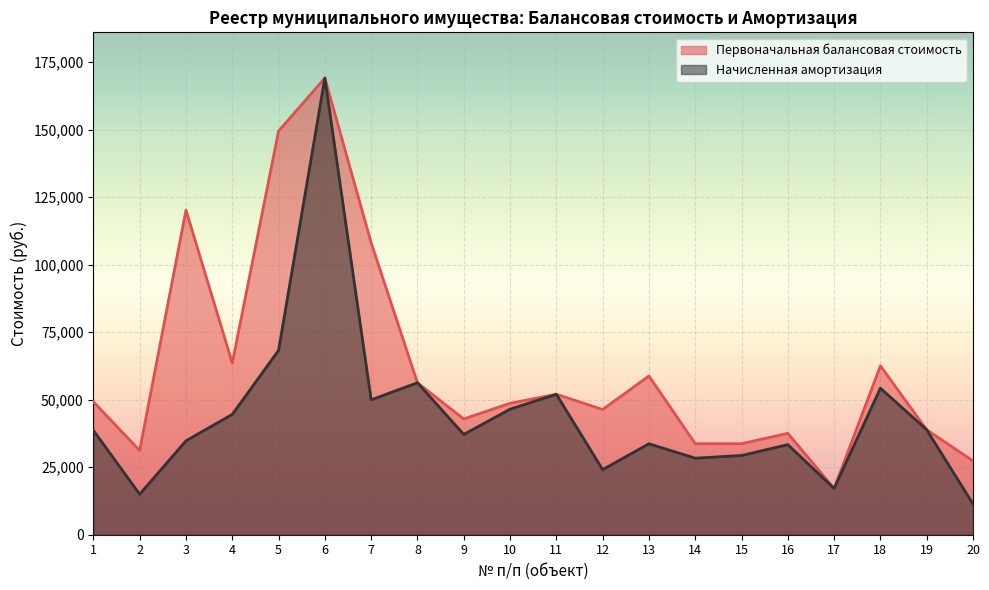

True or false: Первоначальная балансовая стоимость has a value of 91436.2 at 13.

False